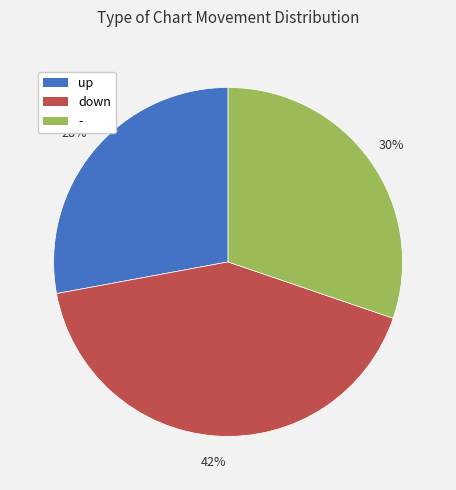

Is up the majority of the pie?

No